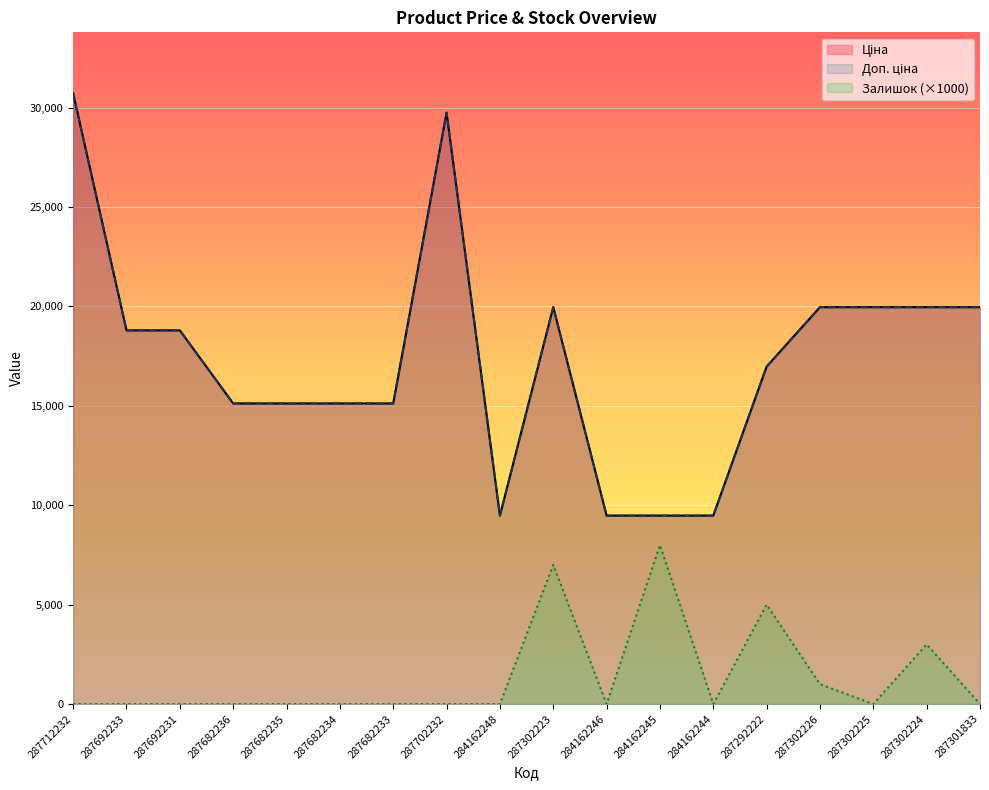

Where is the first local minimum for Ціна?

284162248